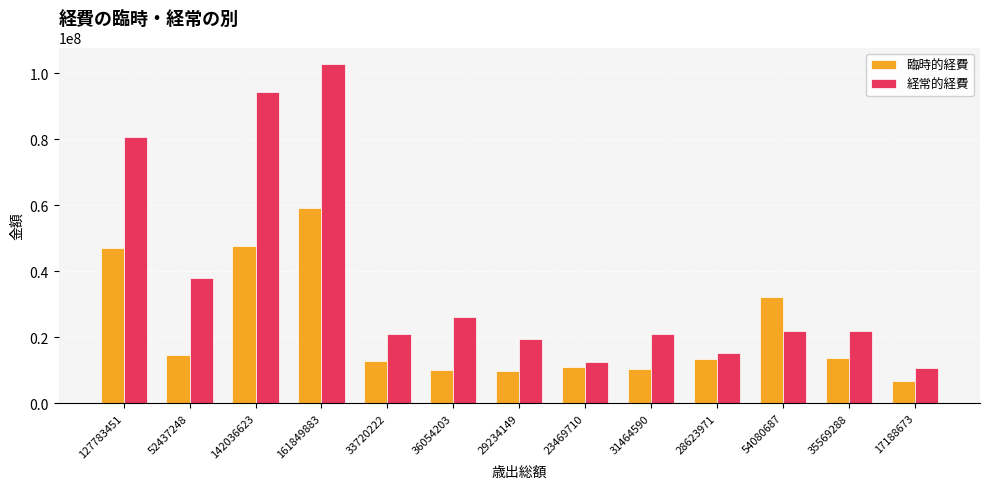

Read the 臨時的経費 value at 29234149, to the nearest 50.

9685350